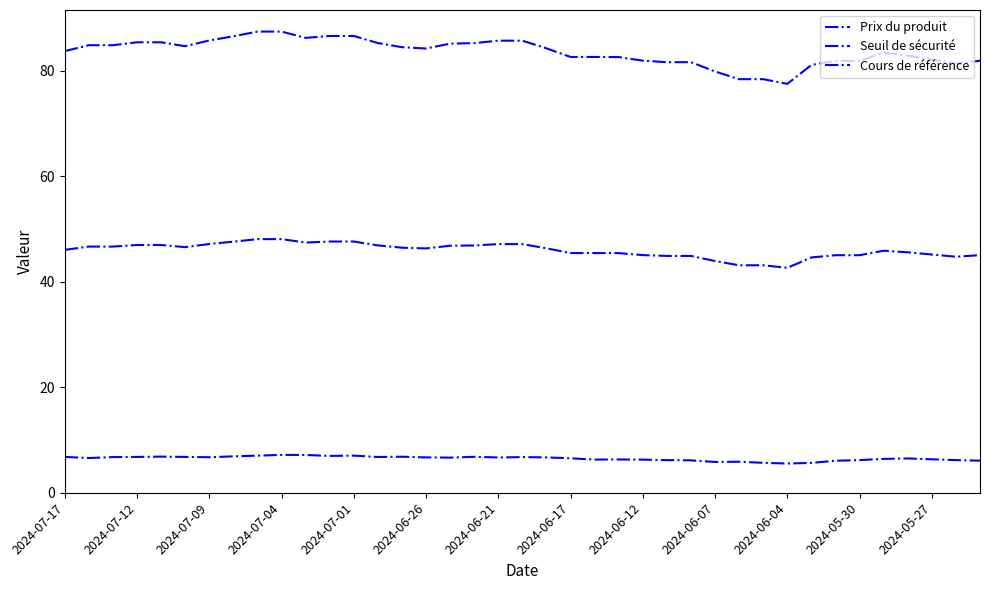

How many categories are shown in the chart?

39